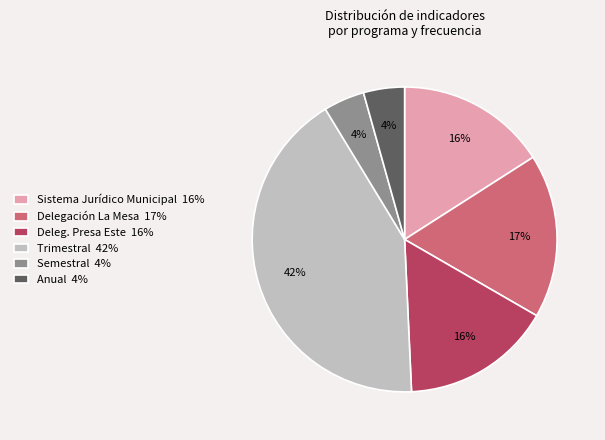

Between Anual 4% and Delegación La Mesa 17%, which is larger?

Delegación La Mesa 17%